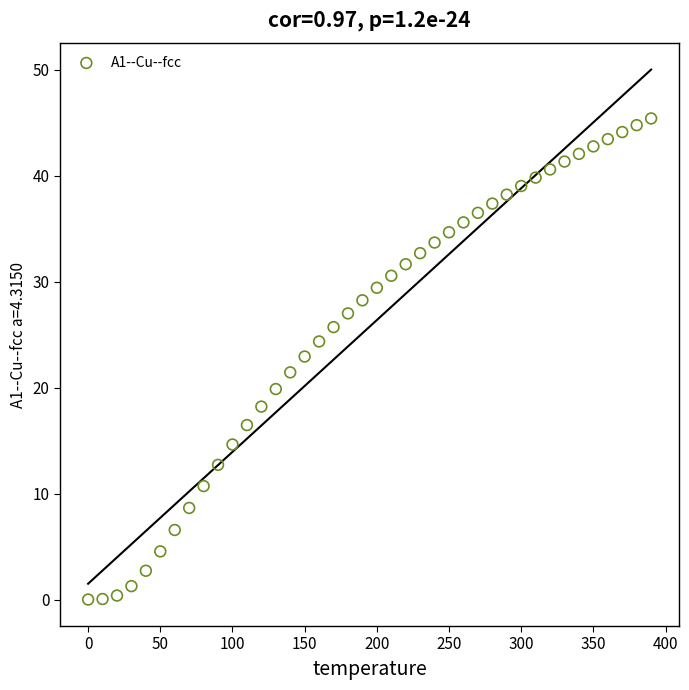

What is the range of X values (max minus min)?

390.0